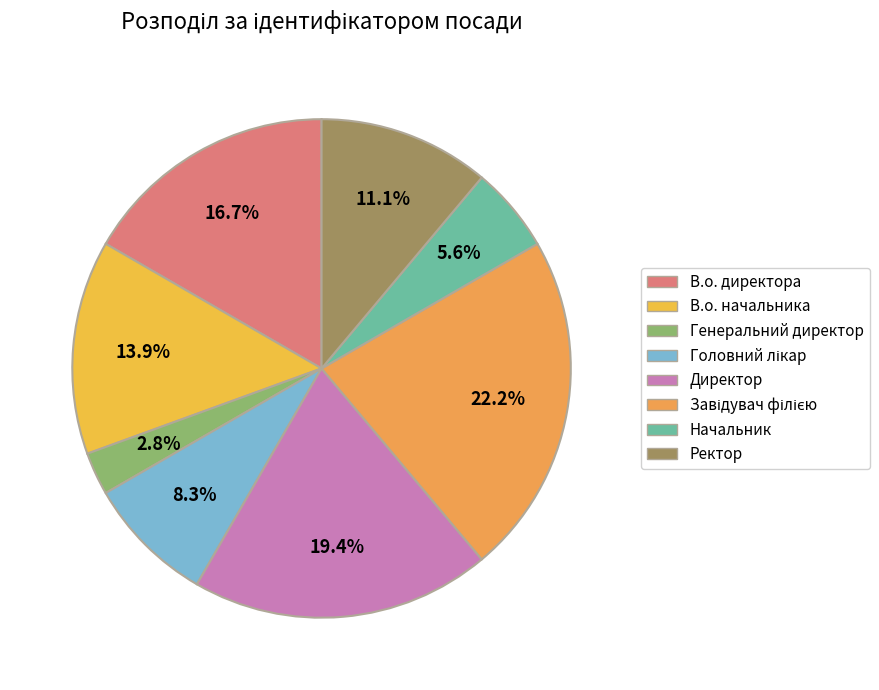

Is В.о. директора the majority of the pie?

No